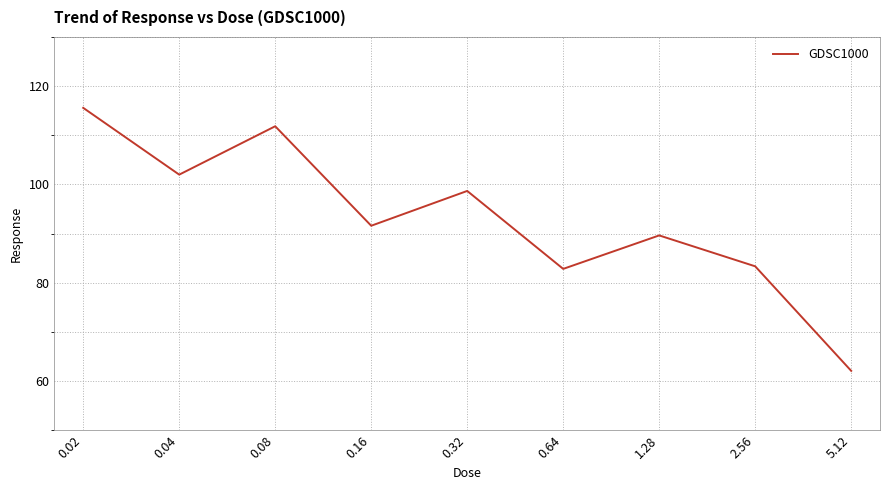

Where does the data first go above 91?

0.02